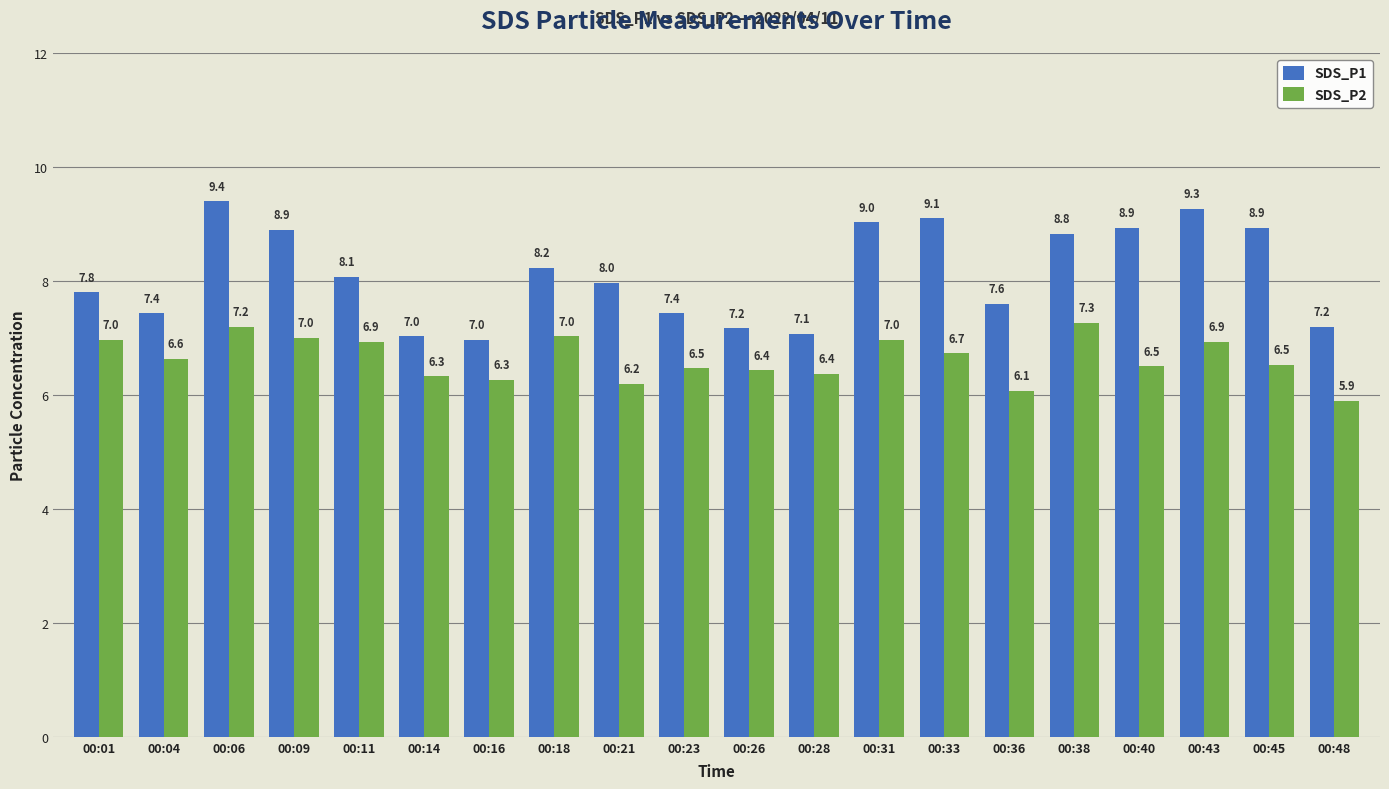

How many data points in SDS_P2 are above 6?

19